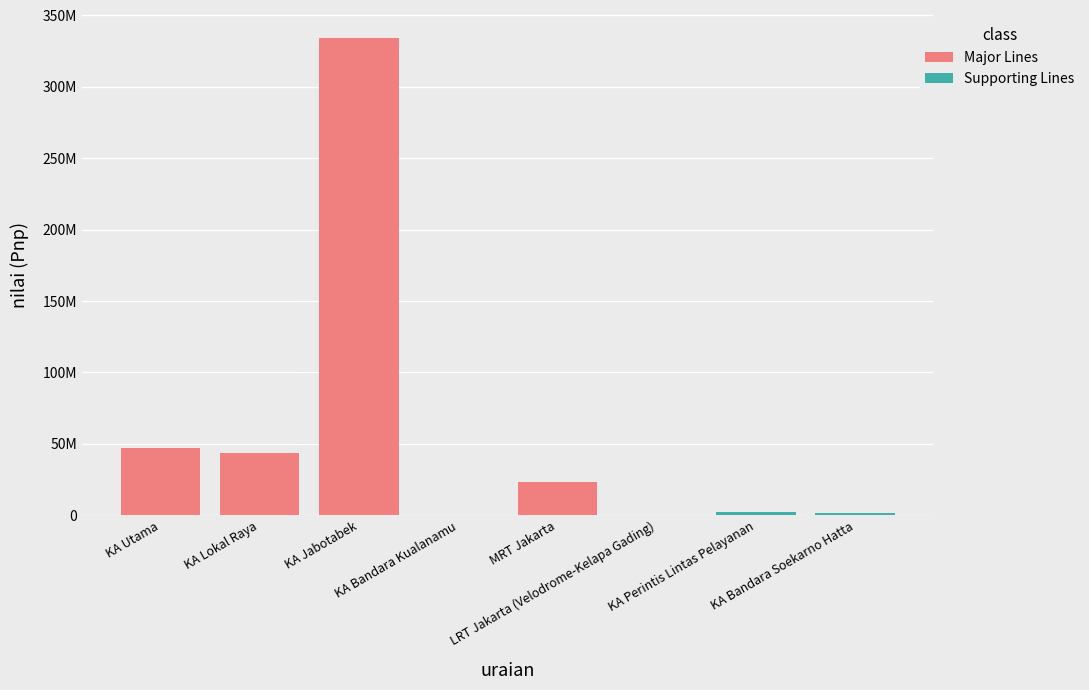

Reading right to left, extract all data points from this chart.

Major Lines: KA Bandara Soekarno Hatta=0	KA Perintis Lintas Pelayanan=0	LRT Jakarta (Velodrome-Kelapa Gading)=0	MRT Jakarta=23637960	KA Bandara Kualanamu=0	KA Jabotabek=334102903	KA Lokal Raya=43416393	KA Utama=47157593
Supporting Lines: KA Bandara Soekarno Hatta=1492407	KA Perintis Lintas Pelayanan=2619365	LRT Jakarta (Velodrome-Kelapa Gading)=145897	MRT Jakarta=0	KA Bandara Kualanamu=508138	KA Jabotabek=0	KA Lokal Raya=0	KA Utama=0